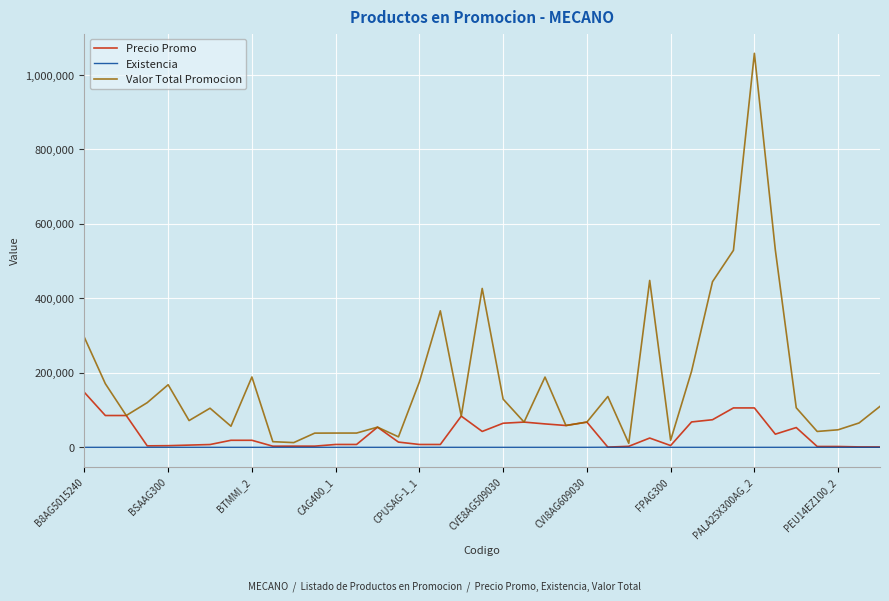

List the series in order of their peak value, highest first.

Valor Total Promocion, Precio Promo, Existencia